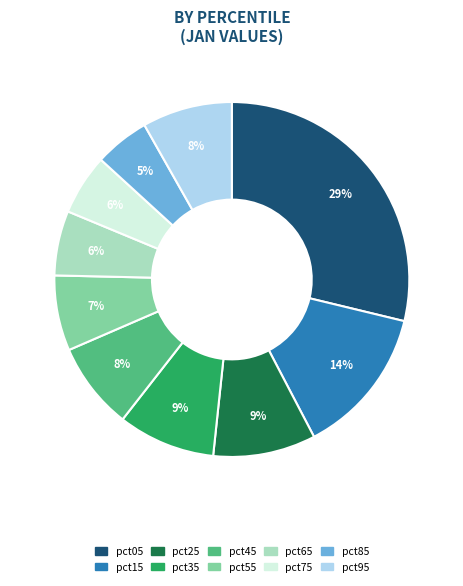

The pct35 slice represents 9% of the pie. True or false?

True